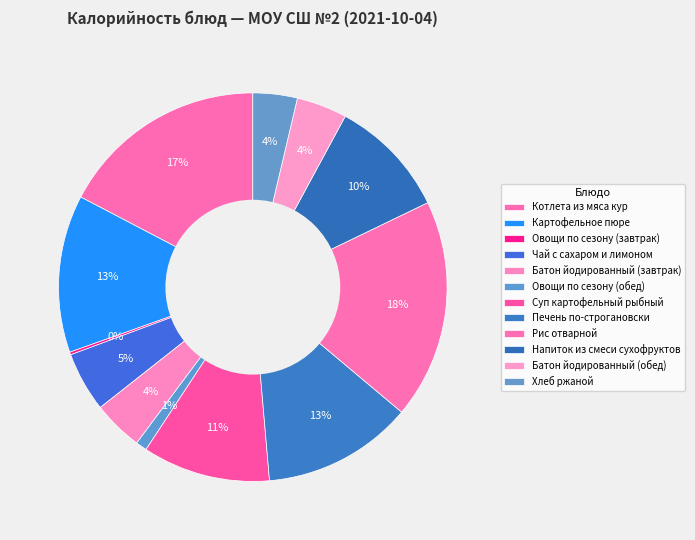

Which has a higher value, Суп картофельный рыбный or Батон йодированный (обед)?

Суп картофельный рыбный